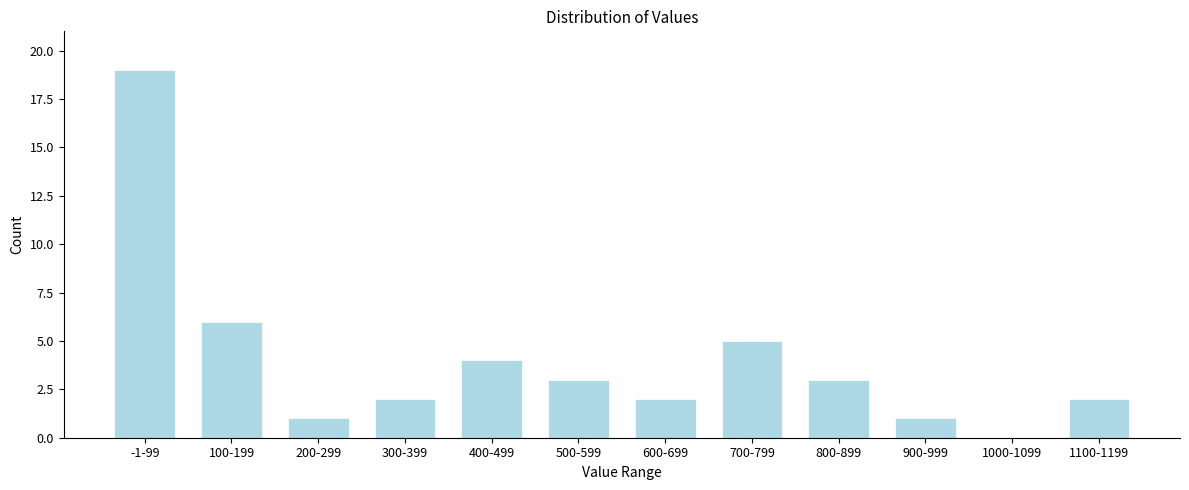

Reading left to right, list all the values displayed in this chart.

-1-99=19	100-199=6	200-299=1	300-399=2	400-499=4	500-599=3	600-699=2	700-799=5	800-899=3	900-999=1	1000-1099=0	1100-1199=2